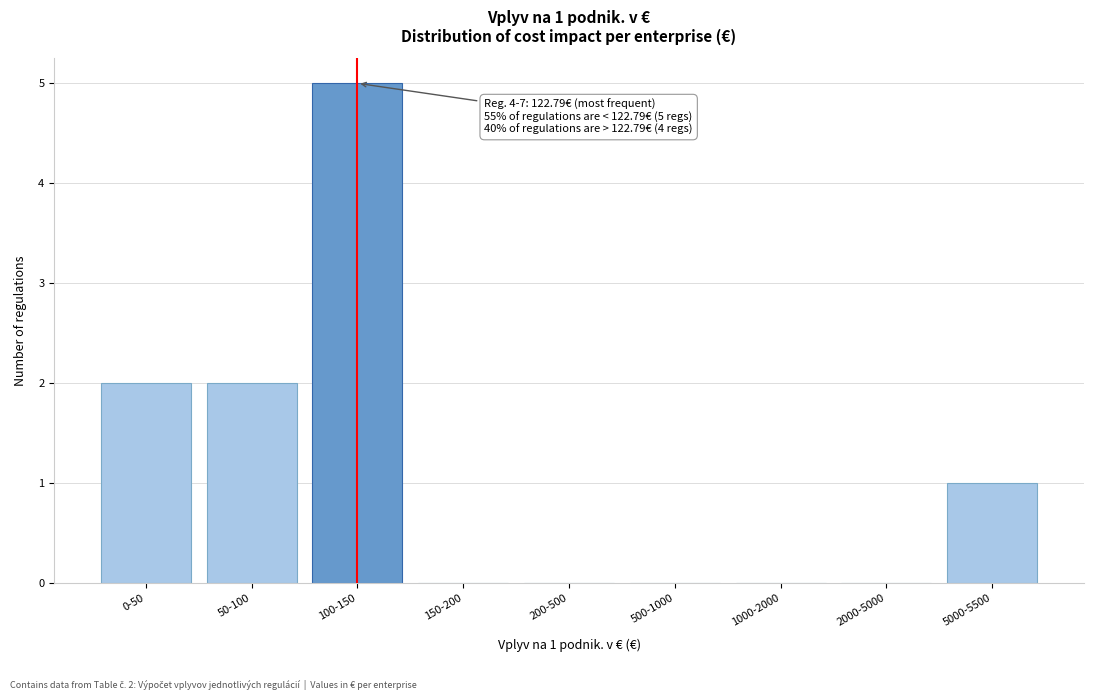

Reading left to right, list all the values displayed in this chart.

0-50=2	50-100=2	100-150=5	150-200=0	200-500=0	500-1000=0	1000-2000=0	2000-5000=0	5000-5500=1